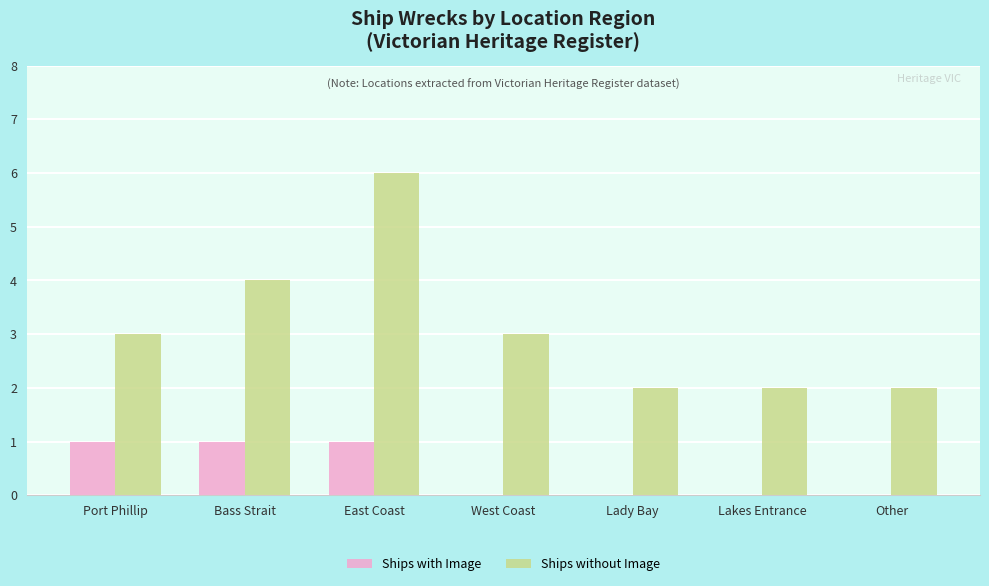

Is the value of Ships without Image at West Coast greater than the value of Ships with Image at Port Phillip?

Yes